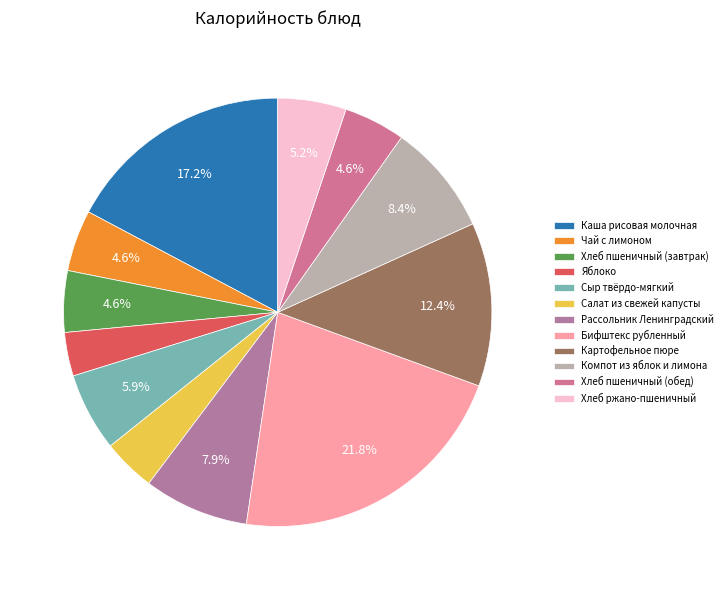

To the nearest percent, what is the combined percentage of Рассольник Ленинградский and Чай с лимоном?

13%